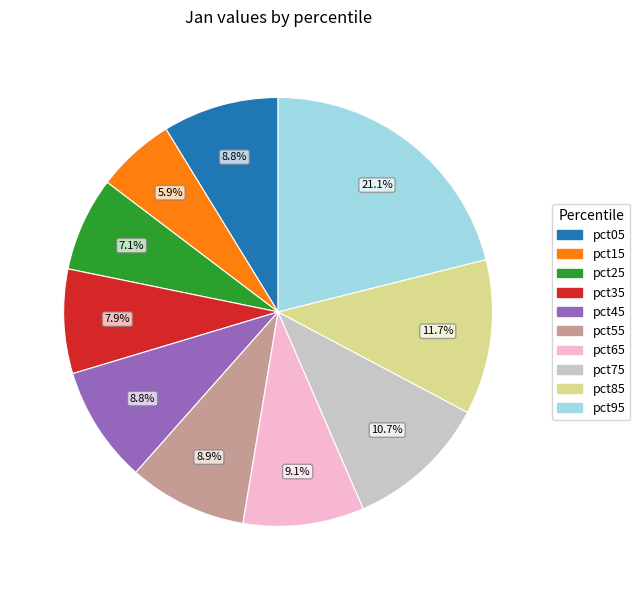

Which category has the biggest portion of the pie?

pct95